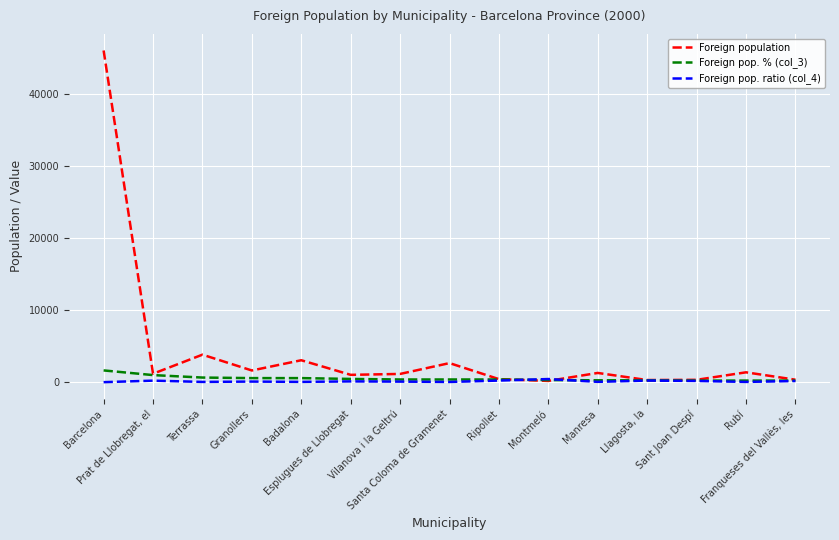

Which series has the largest range (max minus min)?

Foreign population